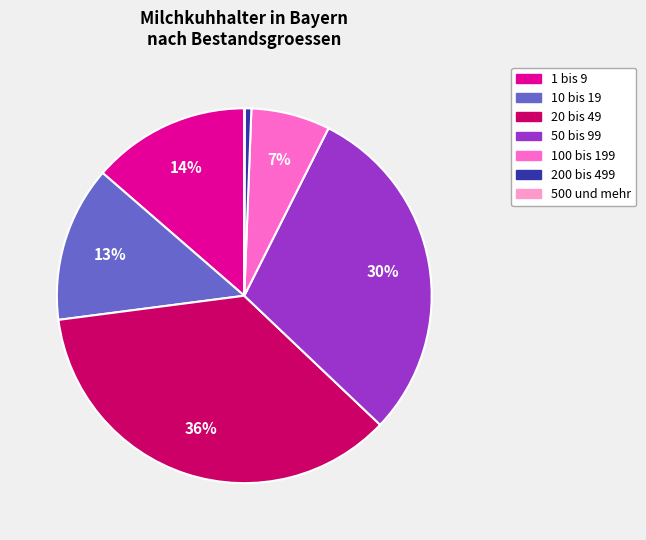

Between 20 bis 49 and 100 bis 199, which is larger?

20 bis 49